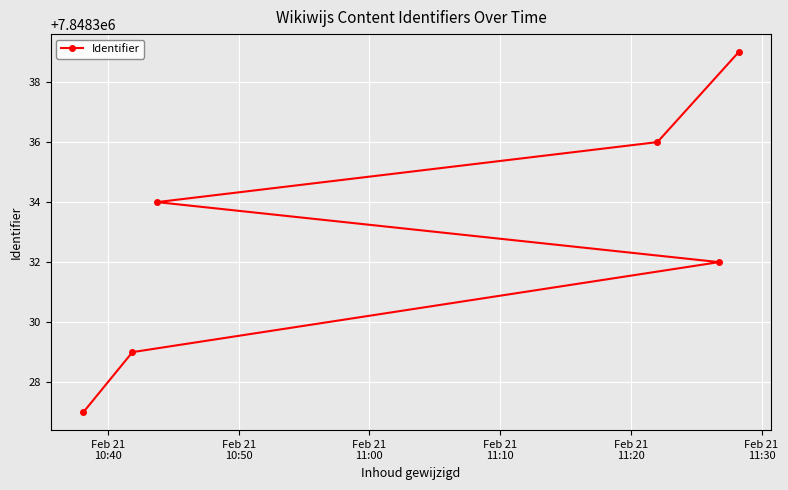

What is the value of the 2nd point from the left?

7848329